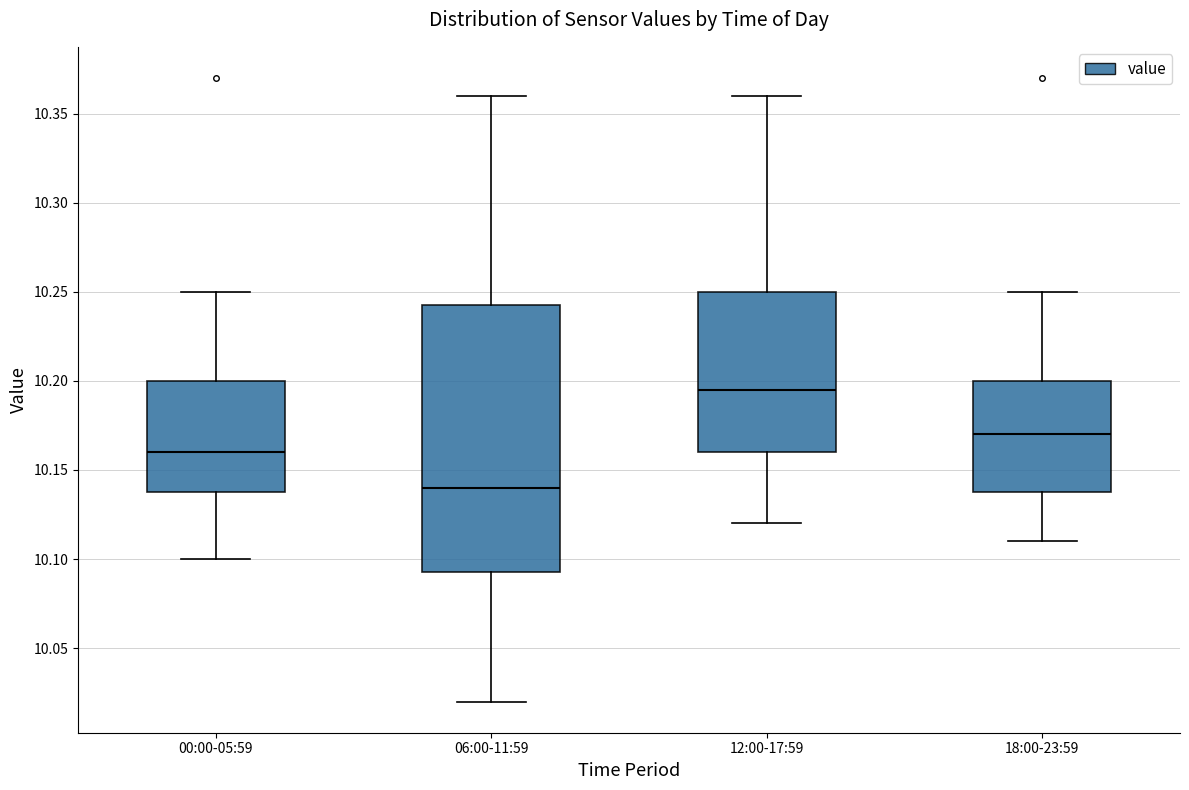

Which box is the tallest, from its lower edge to its upper edge?

06:00-11:59